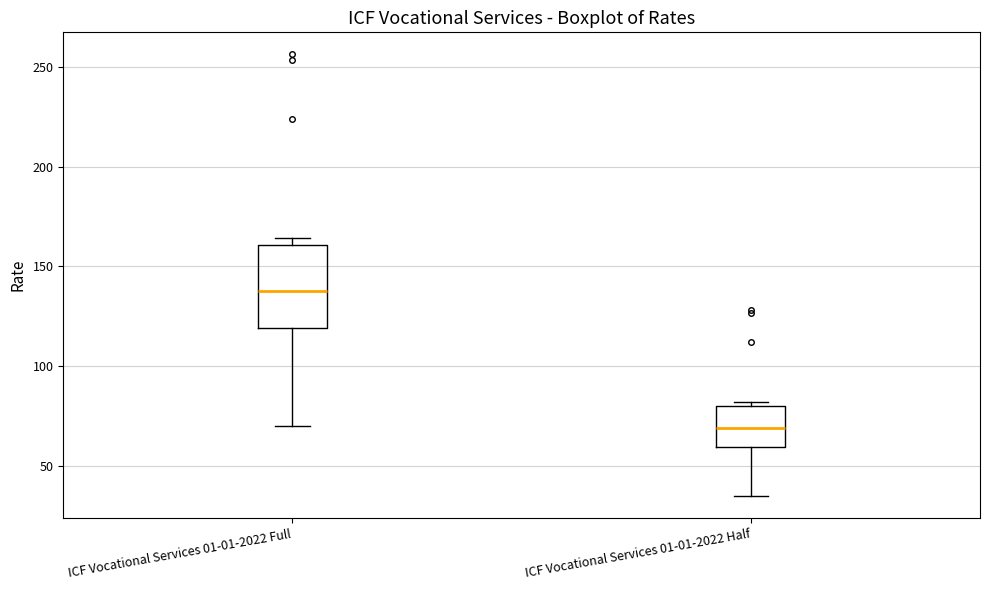

Where does the median line of the box for ICF Vocational Services 01-01-2022 Full sit on the y-axis? The values are not printed on the chart, so give them approximately, as read against the axis.

140